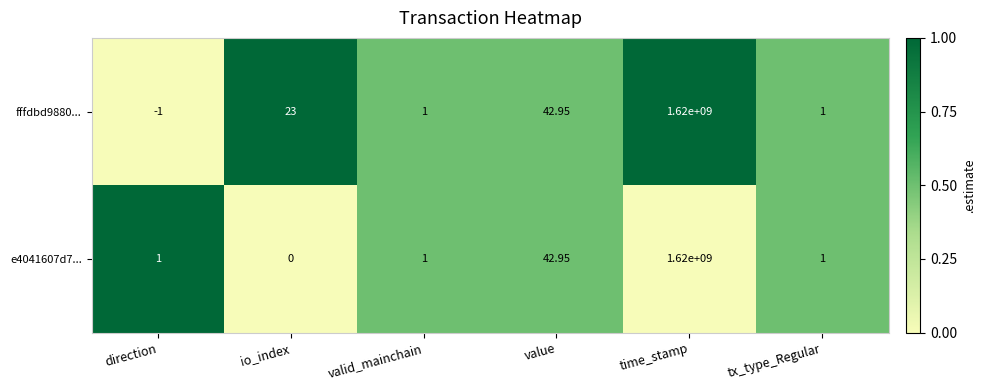

At which label does fffdbd9880... reach its peak?

time_stamp